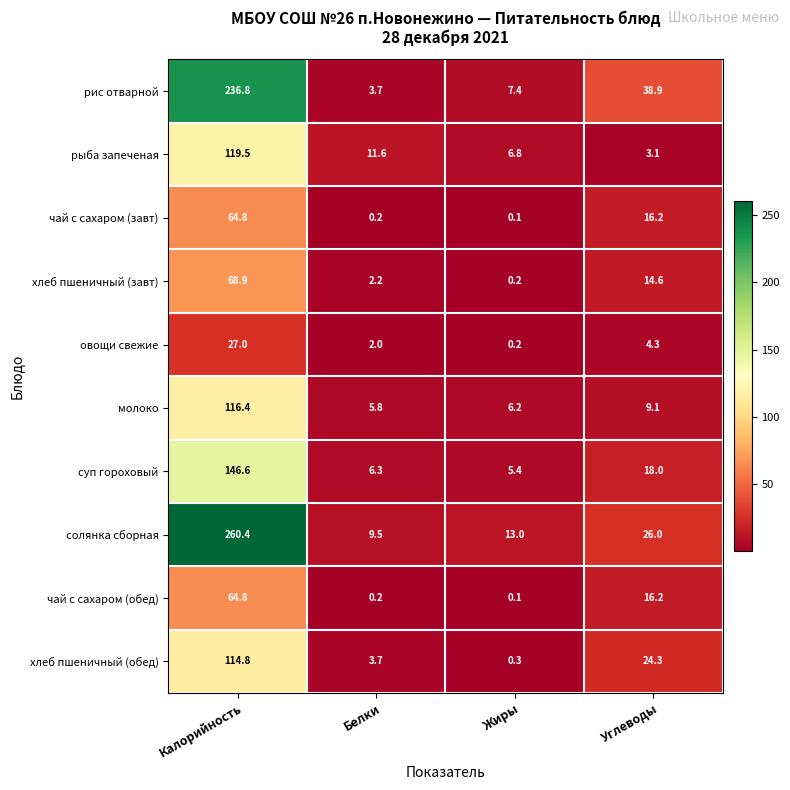

List the labels in order of хлеб пшеничный (обед) value, smallest first.

Жиры, Белки, Углеводы, Калорийность